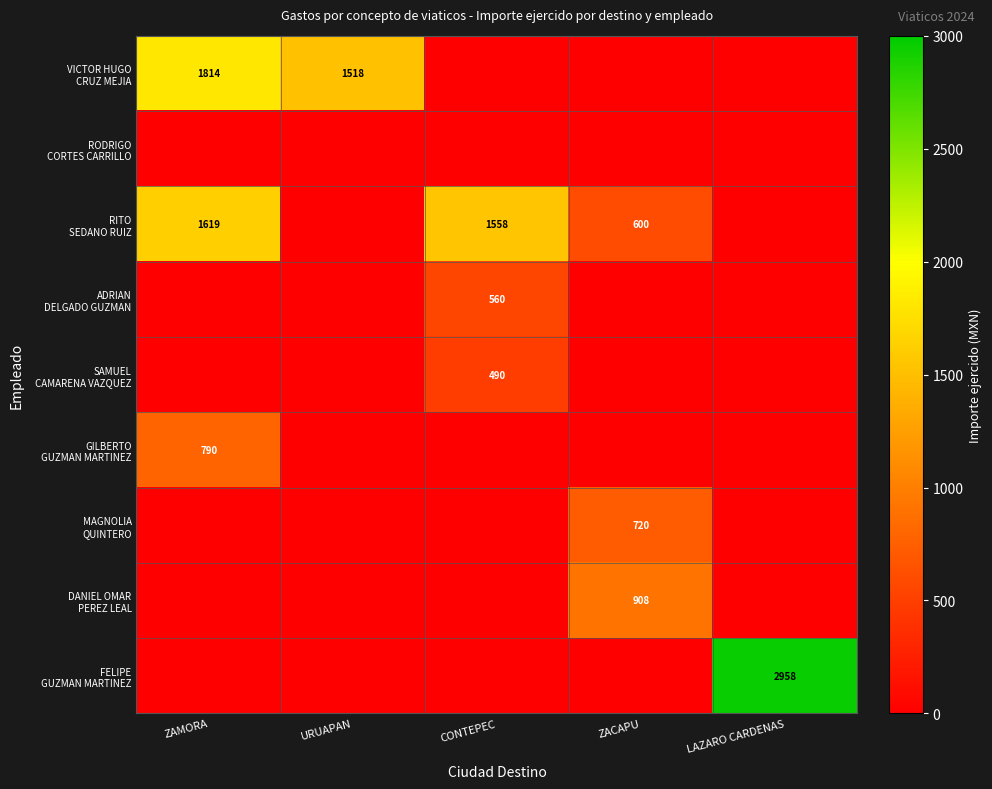

Where does the RITO SEDANO RUIZ series first go above 600?

ZAMORA